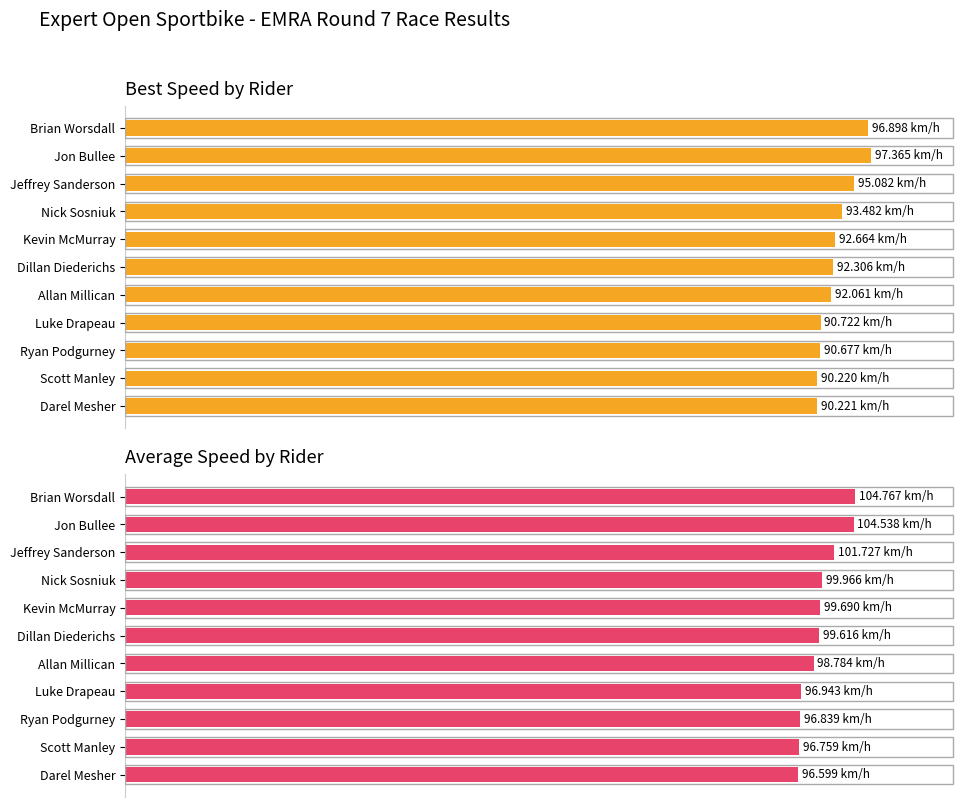

At which category does the chart reach its peak across all series?

Jon Bullee